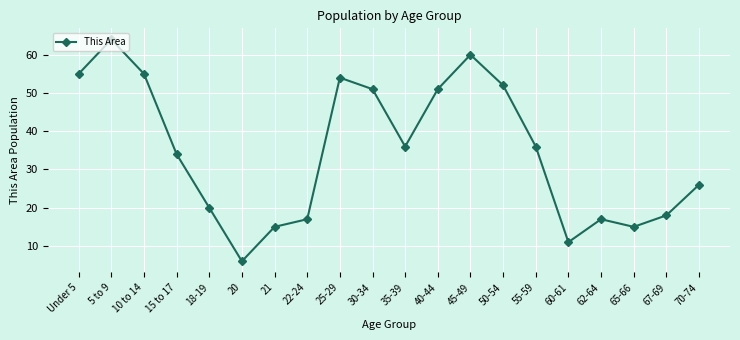

What is the ratio of the value at 22-24 to the value at 20?

2.8